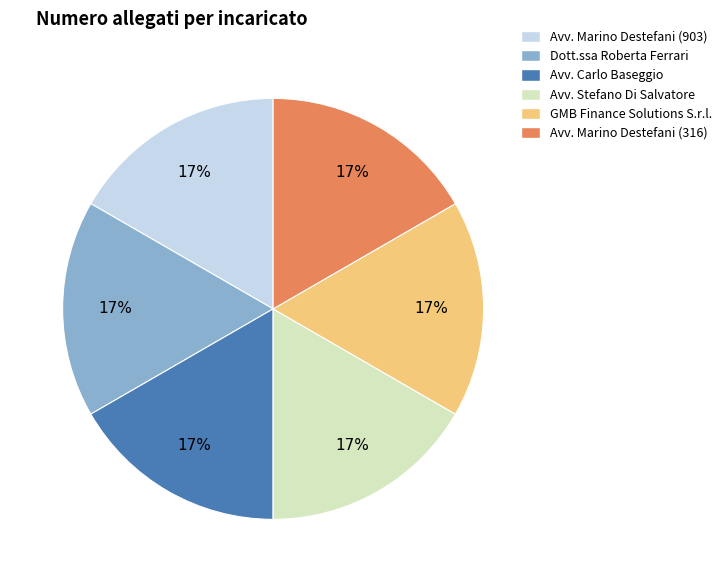

To the nearest percent, what is the average slice percentage?

17%